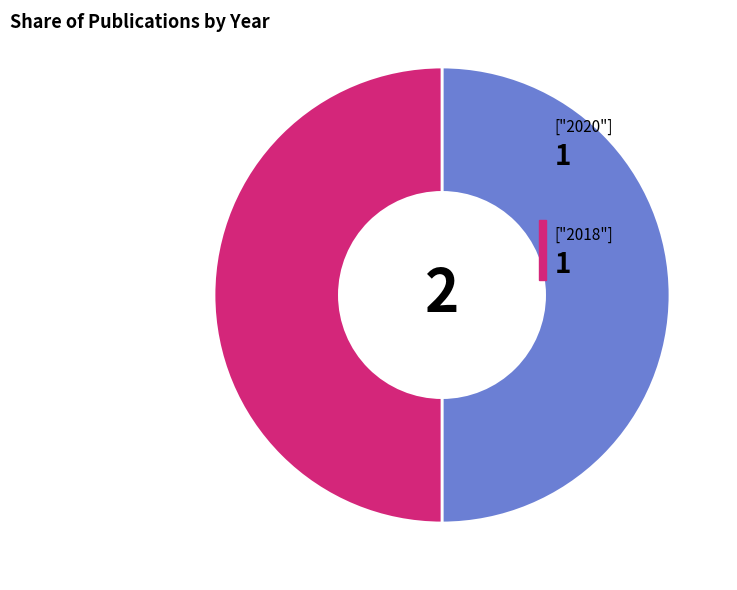

How many segments does this pie chart have?

2